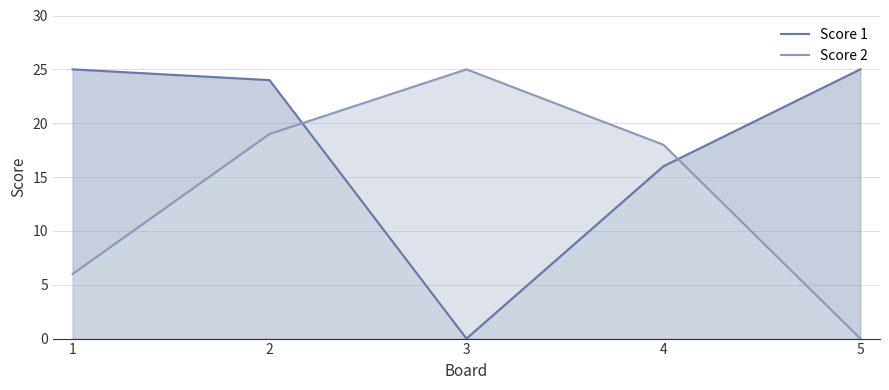

What is the average value of the Score 1 series?

18